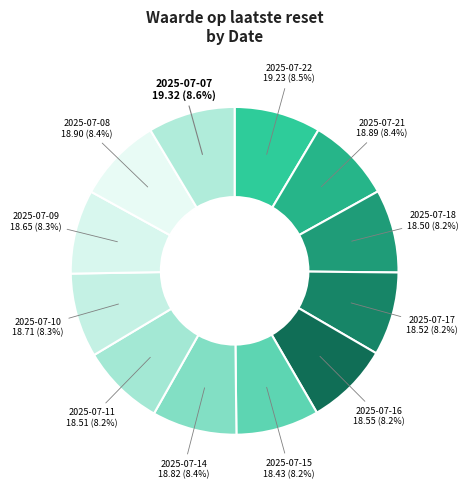

Approximately how many times larger is the value at 2025-07-15 compared to 2025-07-09?

1.0